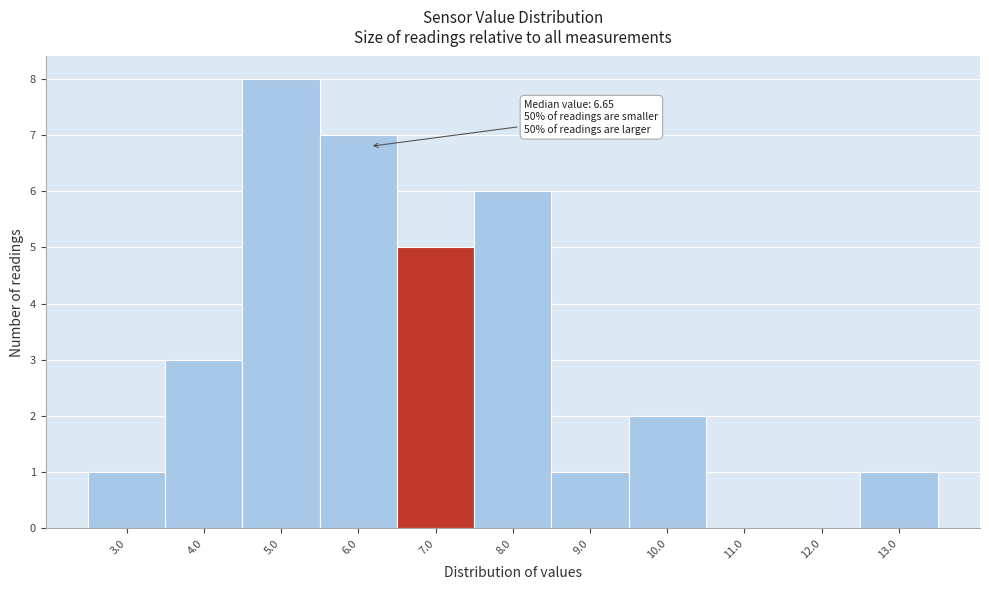

Reading left to right, list all the values displayed in this chart.

3.0=1	4.0=3	5.0=8	6.0=7	7.0=5	8.0=6	9.0=1	10.0=2	11.0=0	12.0=0	13.0=1